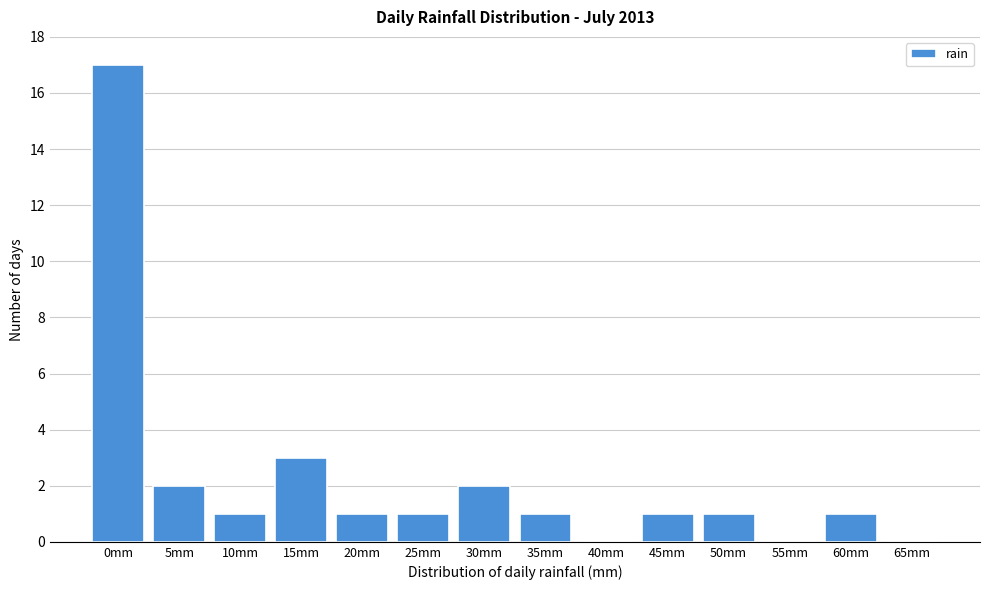

Reading left to right, what are all the values shown in this chart?

0mm=17	5mm=2	10mm=1	15mm=3	20mm=1	25mm=1	30mm=2	35mm=1	40mm=0	45mm=1	50mm=1	55mm=0	60mm=1	65mm=0